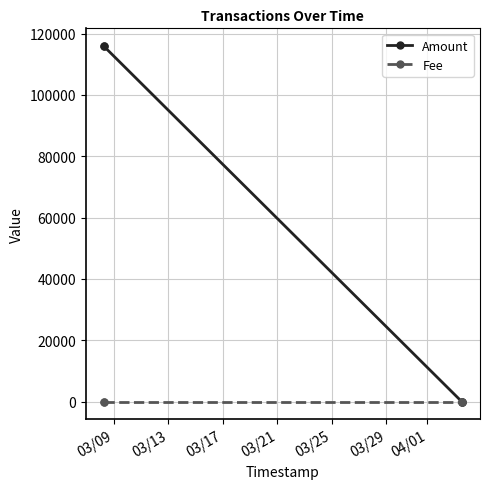

What is the maximum value for Fee?

1.0